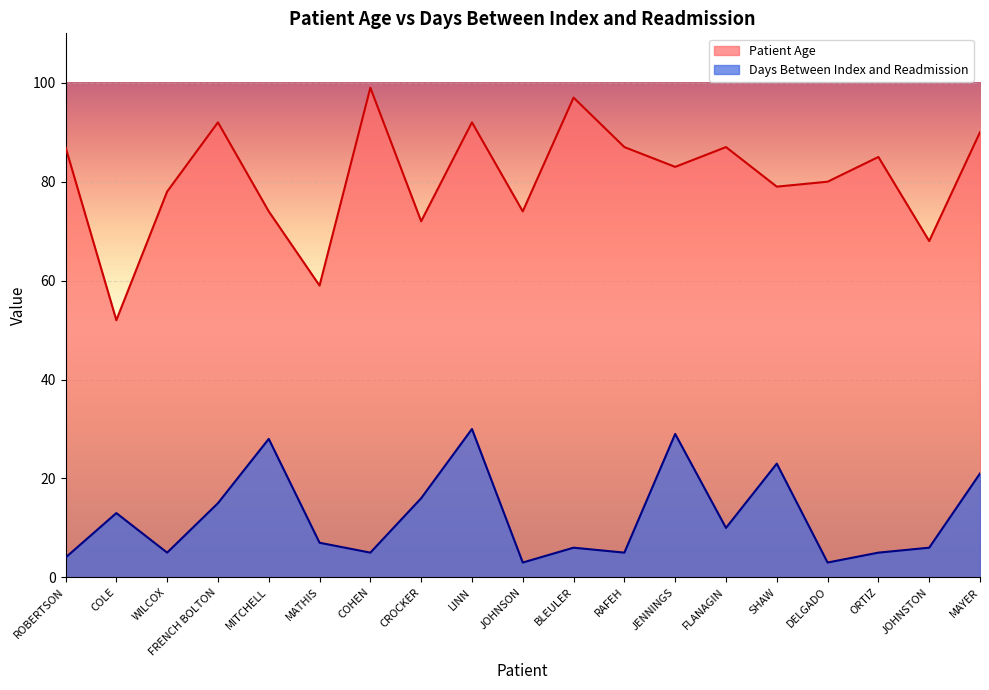

What position from the right is ROBERTSON?

19